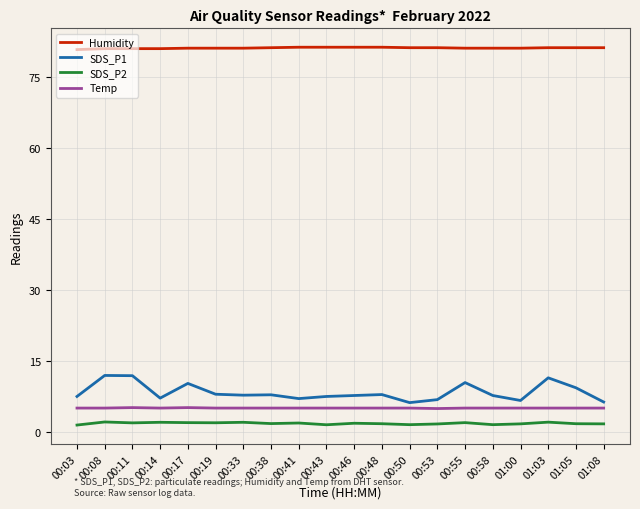

What is the difference between the highest and lowest values at 00:55?

79.0